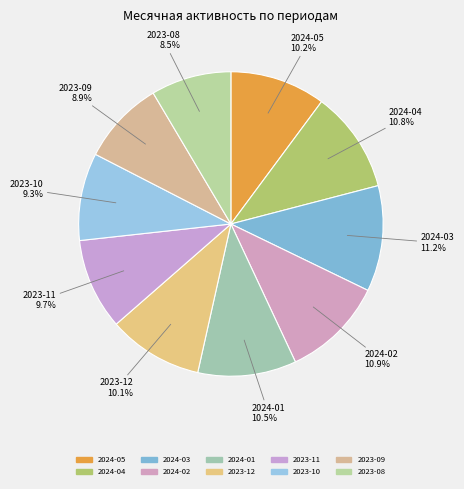

Is it true that 2023-08 is 1% of the pie?

False